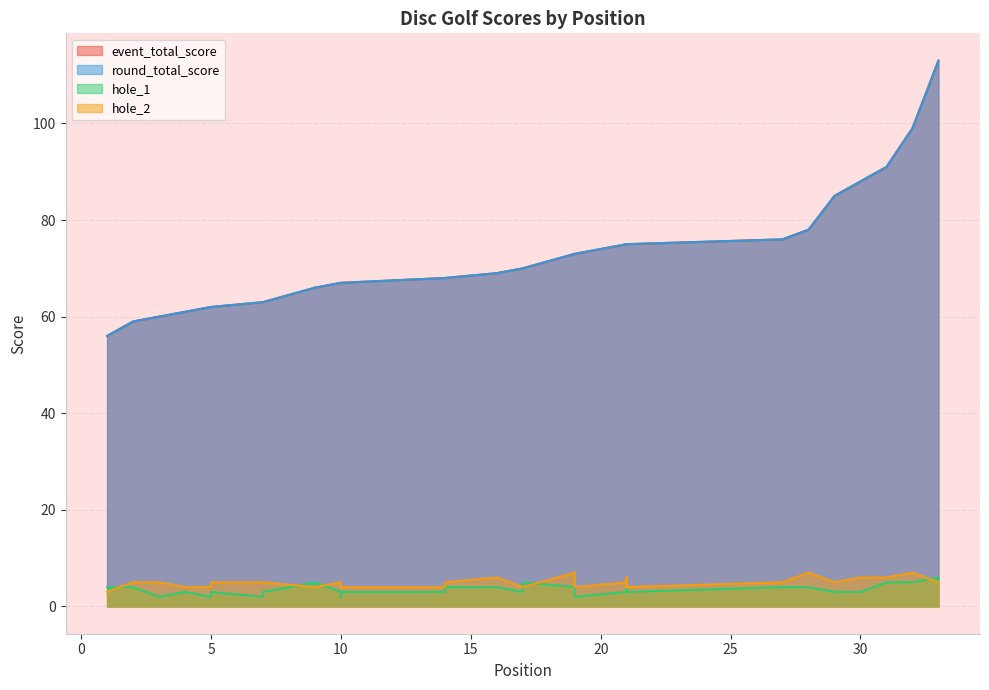

Which label corresponds to the largest value in the chart?

33